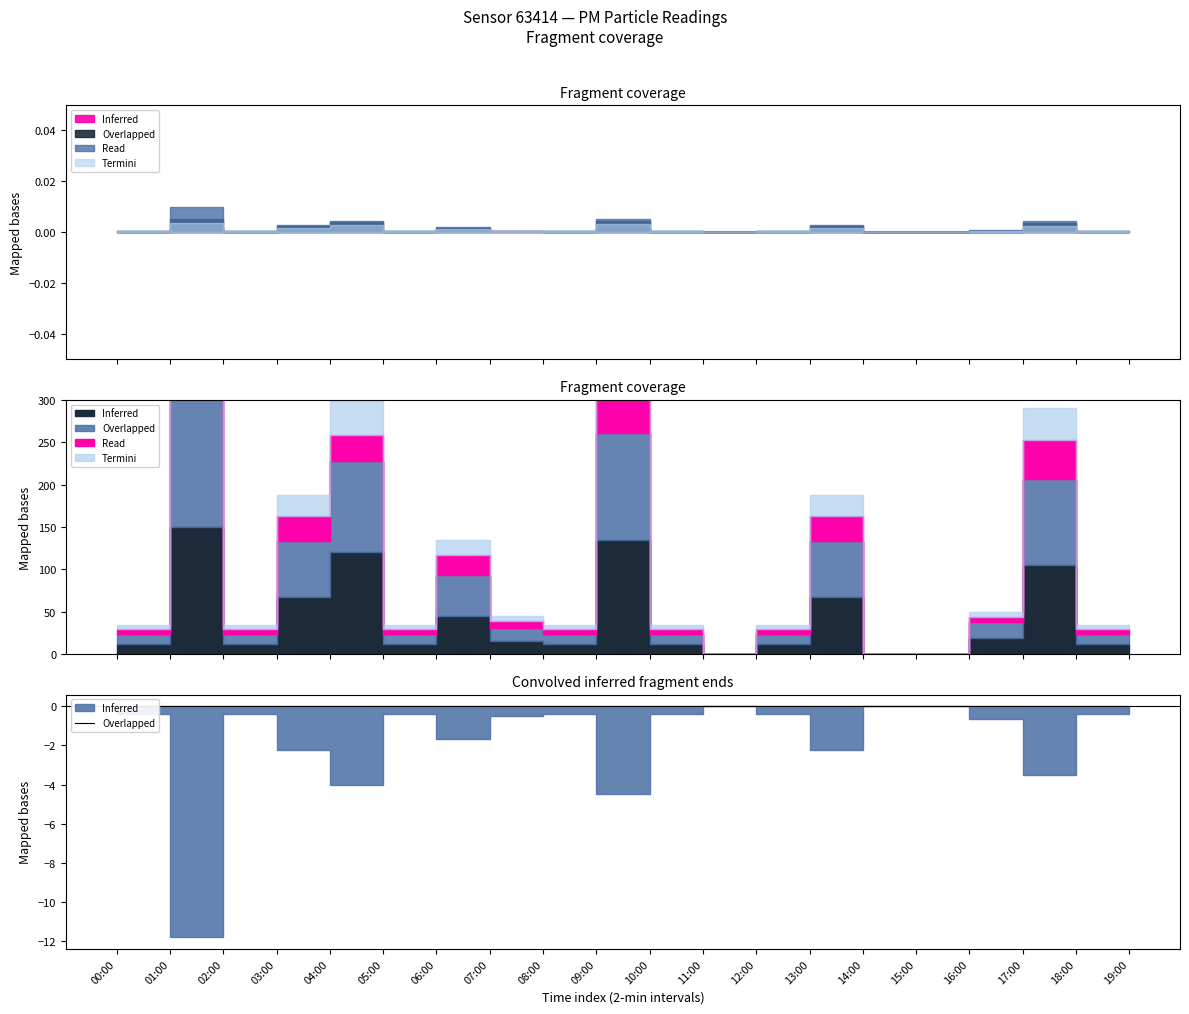

Where is the first local maximum for P2?

01:00